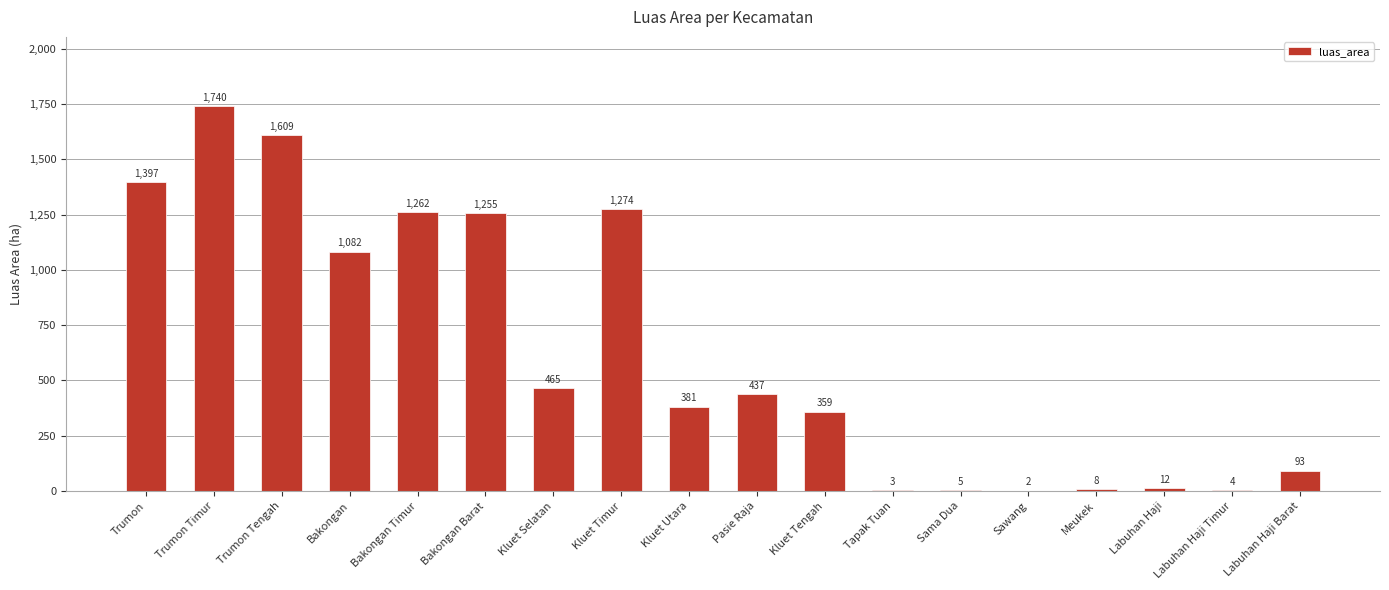

Reading left to right, extract all data points from this chart.

Trumon=1397	Trumon Timur=1740	Trumon Tengah=1609	Bakongan=1082	Bakongan Timur=1262	Bakongan Barat=1255	Kluet Selatan=465	Kluet Timur=1274	Kluet Utara=381	Pasie Raja=437	Kluet Tengah=359	Tapak Tuan=3	Sama Dua=5	Sawang=2	Meukek=8	Labuhan Haji=12	Labuhan Haji Timur=4	Labuhan Haji Barat=93